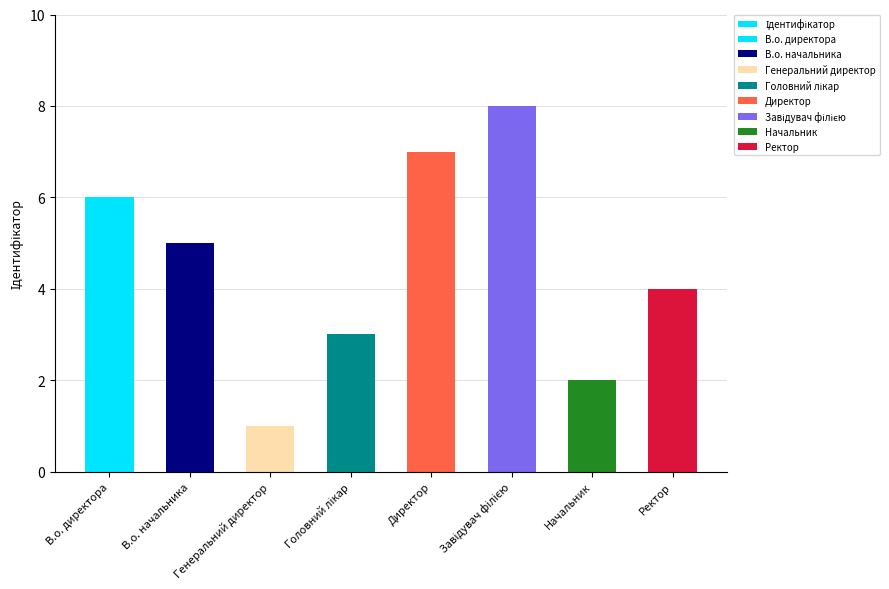

What is the ratio of the value at Завідувач філією to the value at В.о. директора?

1.3